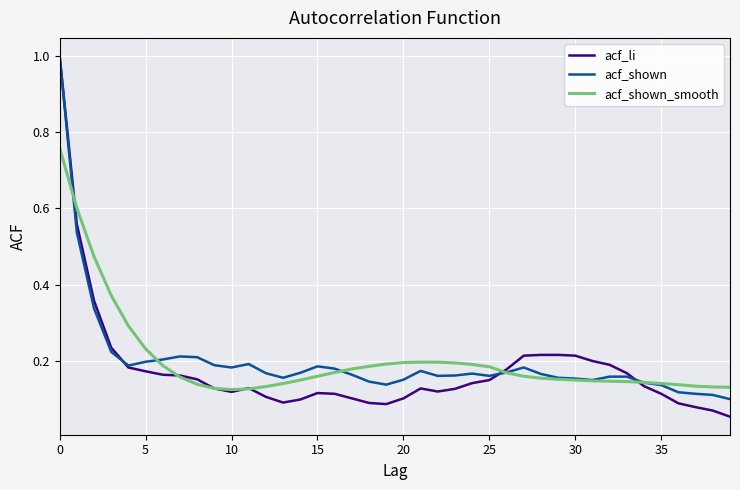

Which series has the widest spread of values?

acf_li